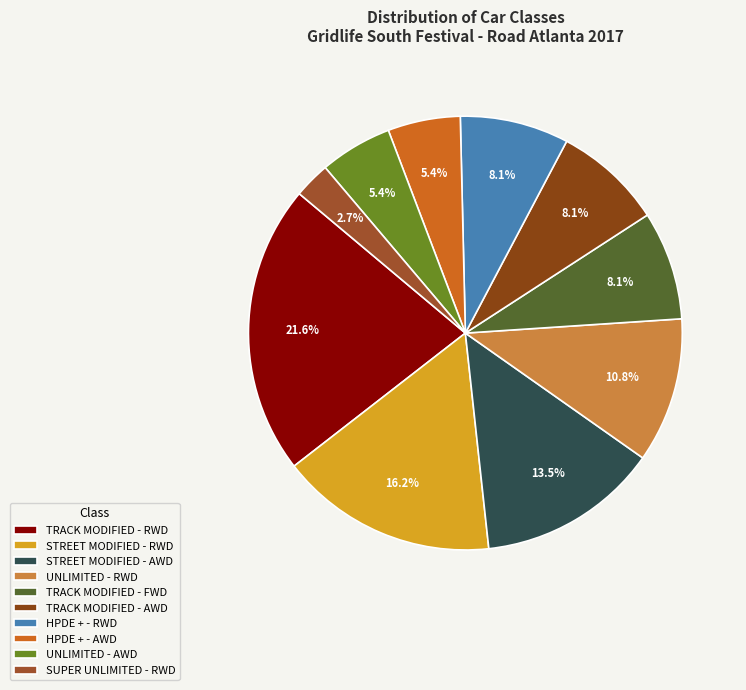

Which slice is the largest?

TRACK MODIFIED - RWD